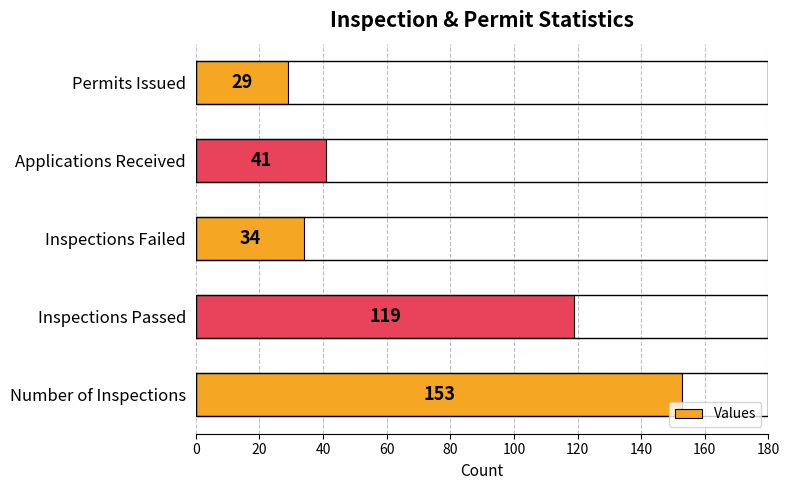

What is the change in value from Number of Inspections to Inspections Passed?

-34